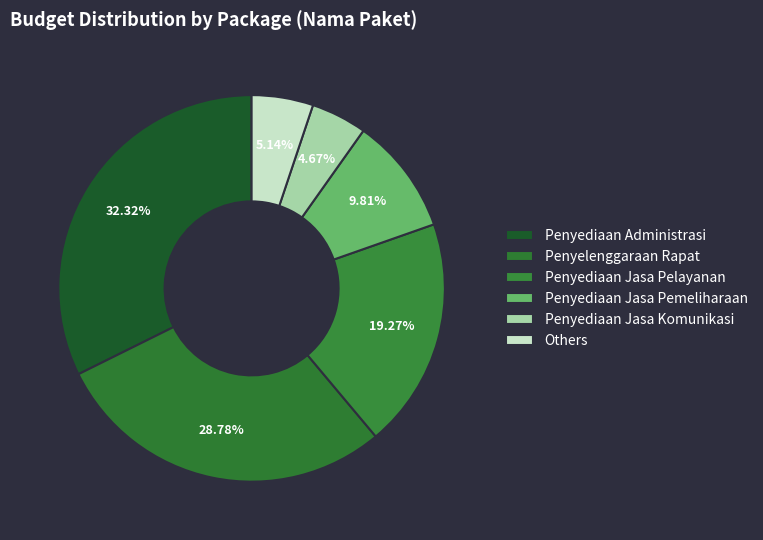

How many slices are in this pie chart?

6